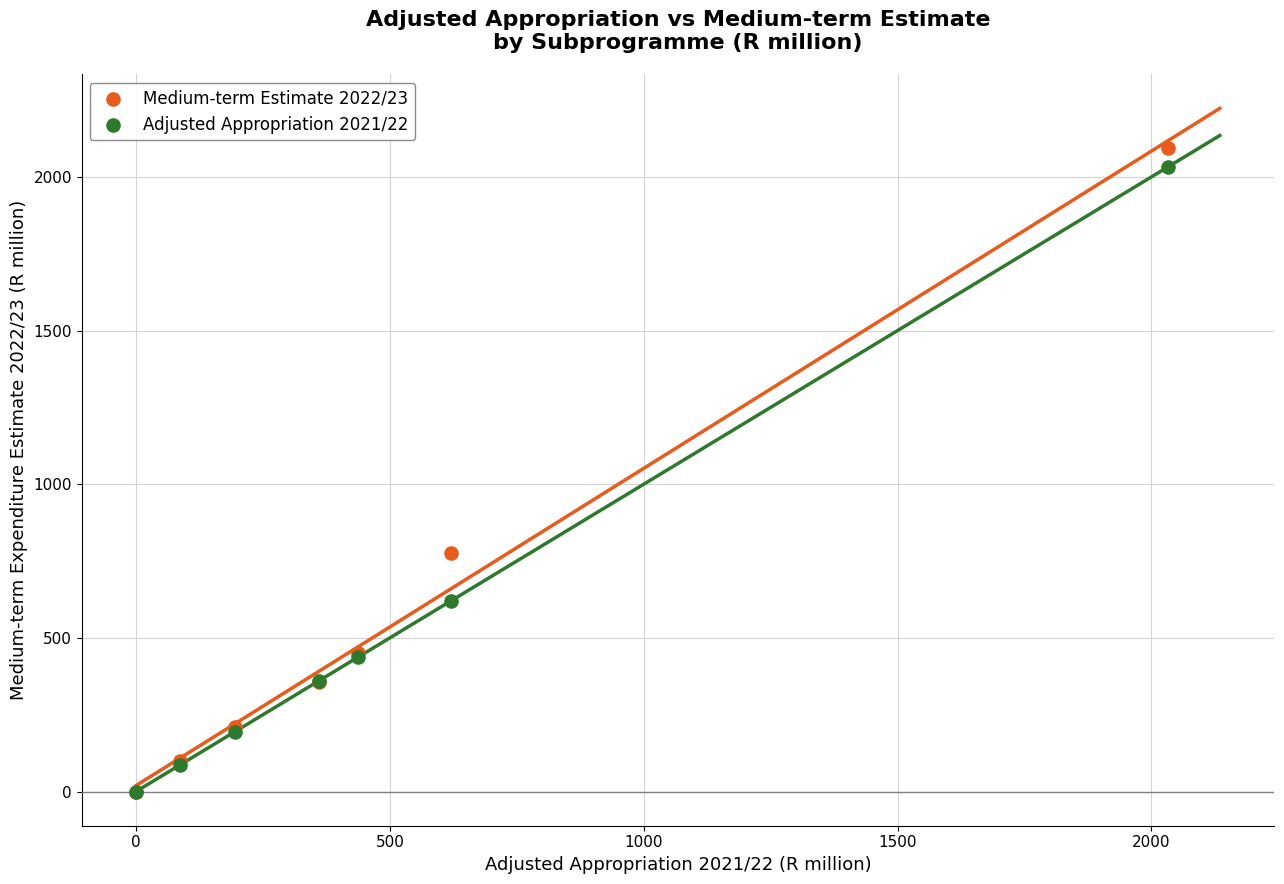

What are all the series names shown in the legend?

Medium-term Estimate 2022/23, Adjusted Appropriation 2021/22